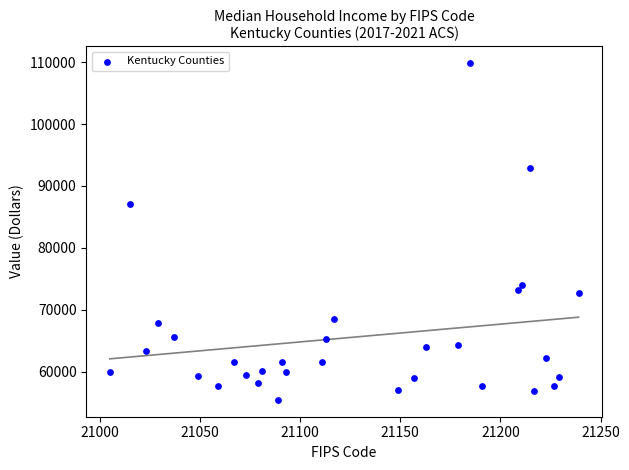

What Y value in the scatter plot is closest to 82623?

87034